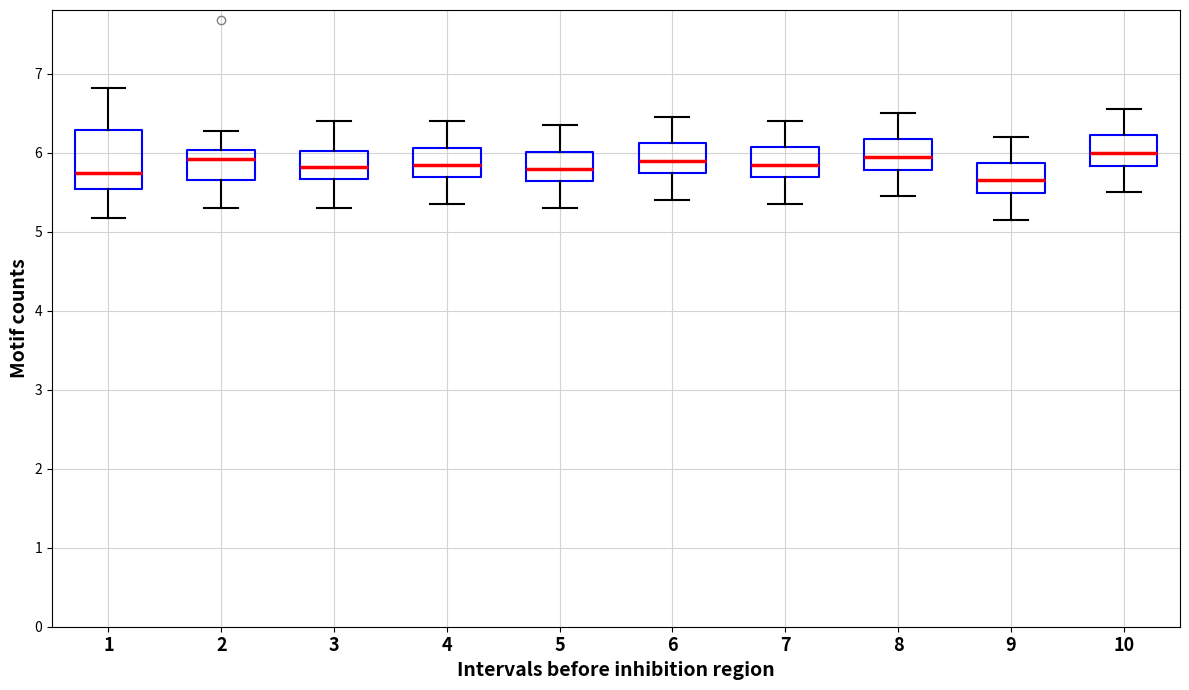

Reading left to right, transcribe this box plot: for each box, give where its median line is, the range the box spans, and where its two whiskers end, as read against the y-axis. The values are not printed on the chart, so give them approximately, as read against the axis.

1: median 5.7, box 5.5 to 6.3, whiskers 5.2 to 6.8
2: median 5.9, box 5.7 to 6.0, whiskers 5.3 to 6.3
3: median 5.8, box 5.7 to 6.0, whiskers 5.3 to 6.4
4: median 5.9, box 5.7 to 6.1, whiskers 5.4 to 6.4
5: median 5.8, box 5.6 to 6.0, whiskers 5.3 to 6.4
6: median 5.9, box 5.7 to 6.1, whiskers 5.4 to 6.5
7: median 5.9, box 5.7 to 6.1, whiskers 5.4 to 6.4
8: median 6.0, box 5.8 to 6.2, whiskers 5.5 to 6.5
9: median 5.7, box 5.5 to 5.9, whiskers 5.2 to 6.2
10: median 6.0, box 5.8 to 6.2, whiskers 5.5 to 6.6